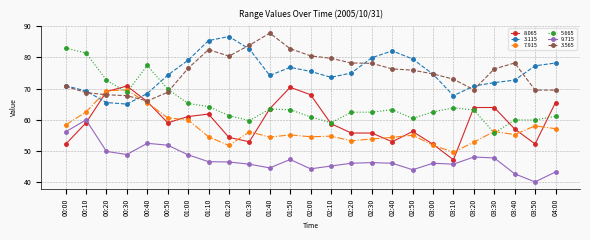

At which label does 5.665 first exceed 63?

00:00